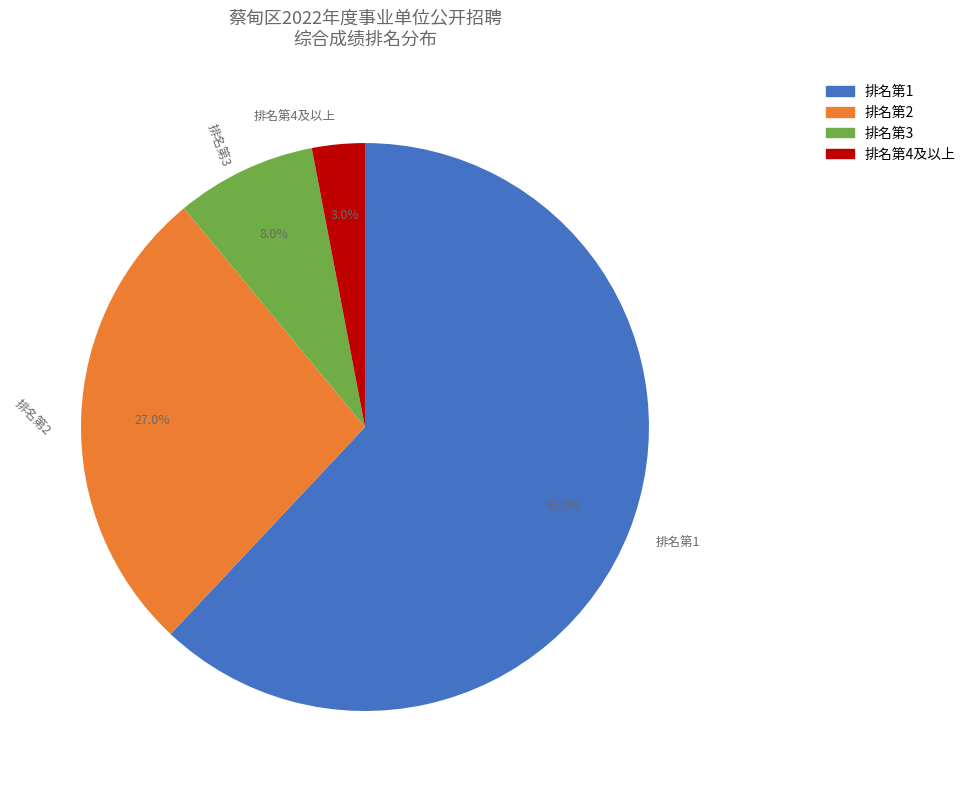

To the nearest percent, what is the average slice percentage?

25%